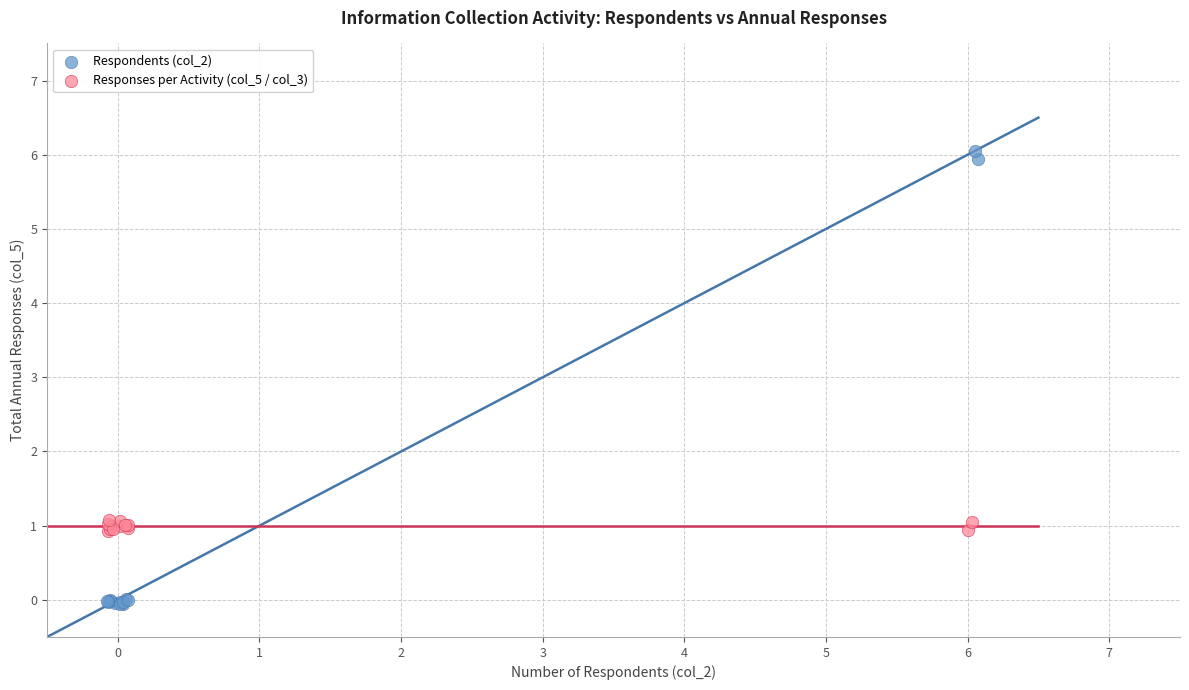

Which series contains the highest Y value?

Respondents (col_2)